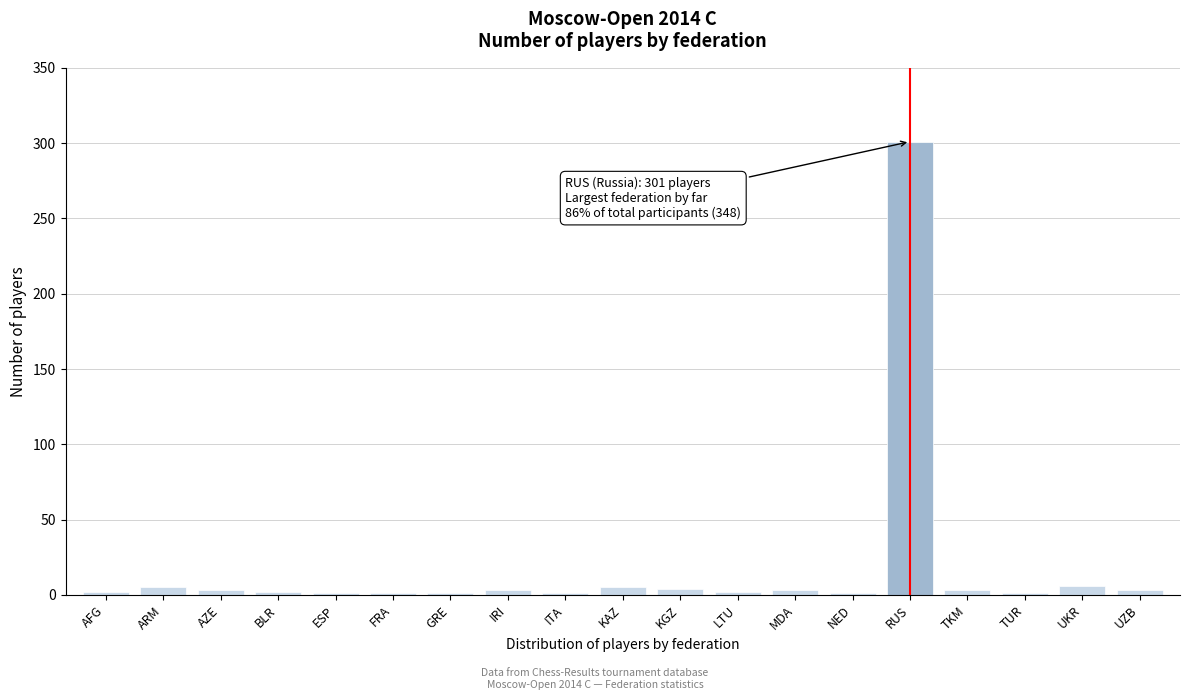

What is the maximum value shown in the chart?

301